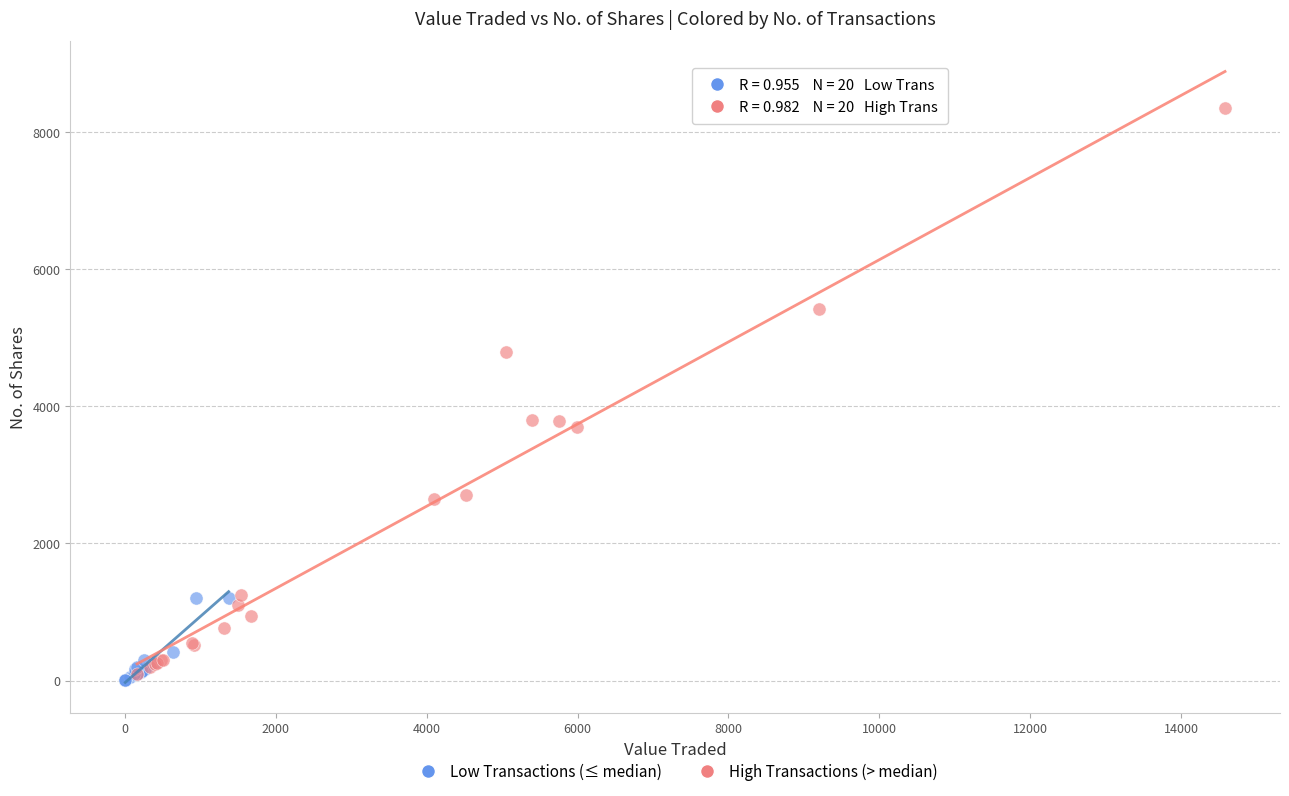

Which series has the largest Y range (max minus min)?

High Transactions (> median)